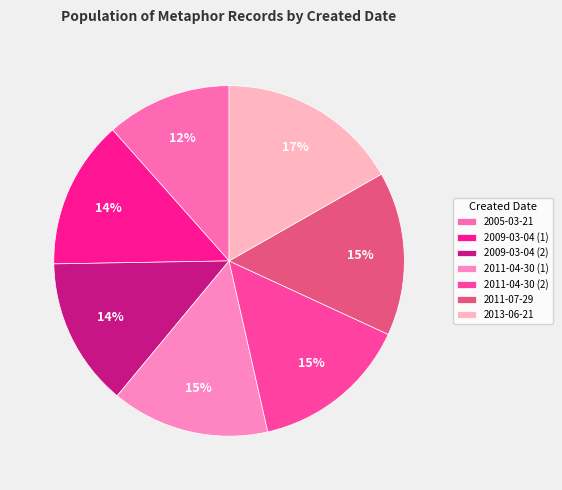

Between 2011-04-30 (1) and 2009-03-04 (1), which is larger?

2011-04-30 (1)